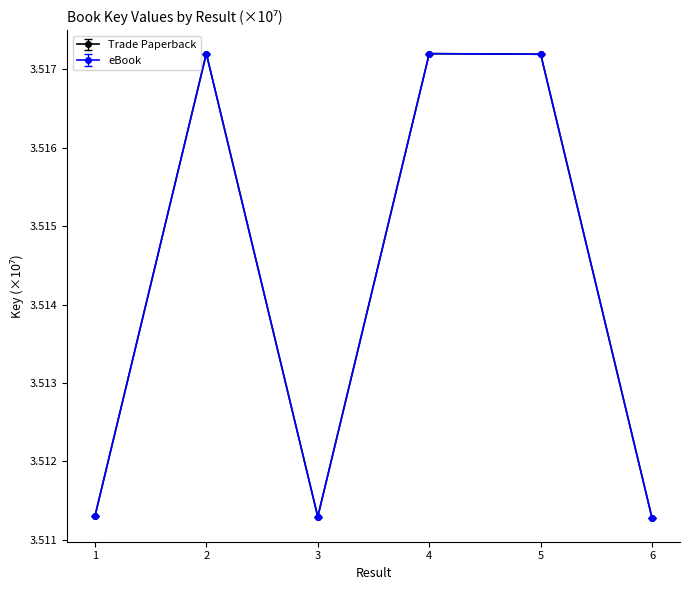

How many categories are shown in the chart?

6